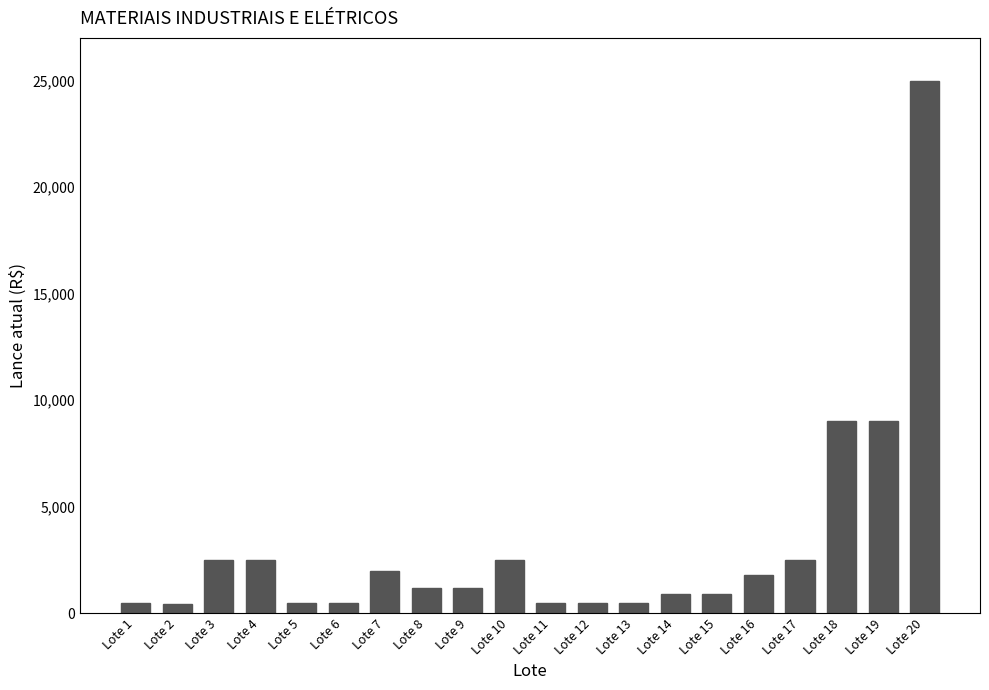

What is the difference between the second highest and second lowest values?

8500